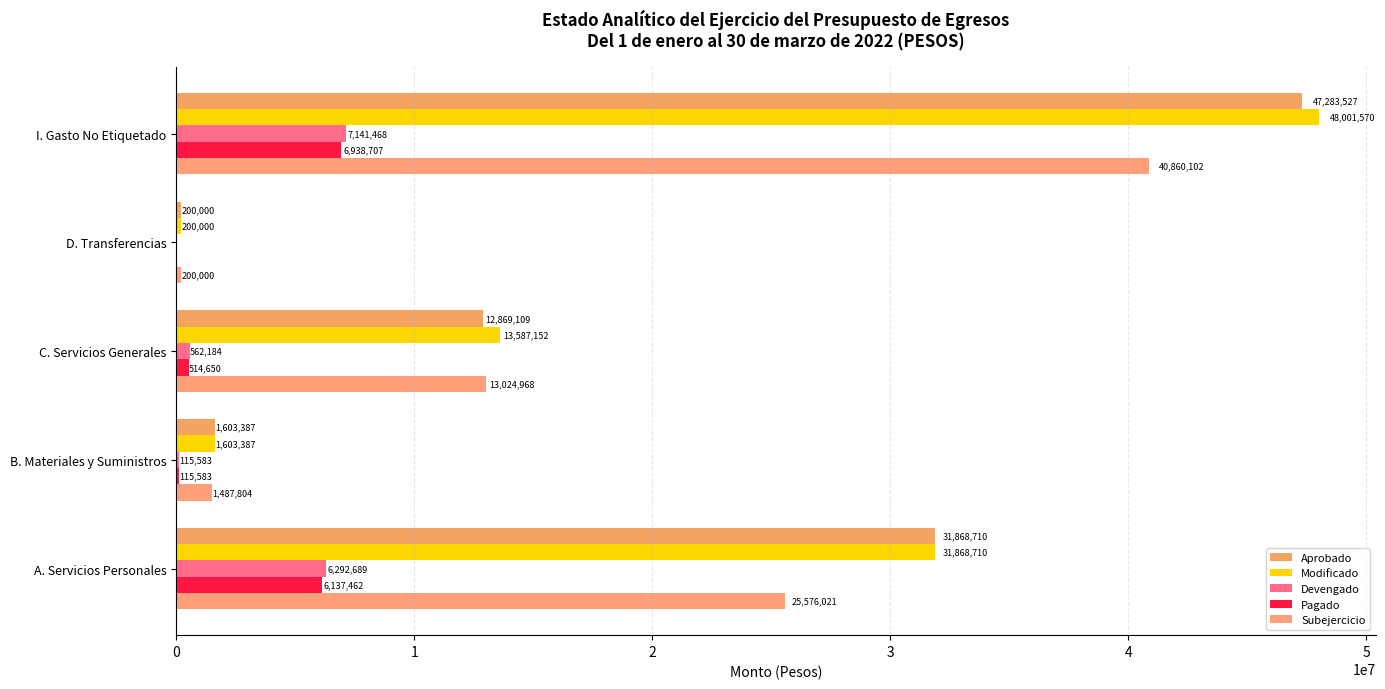

At how many categories does at least one series exceed 37743265?

1